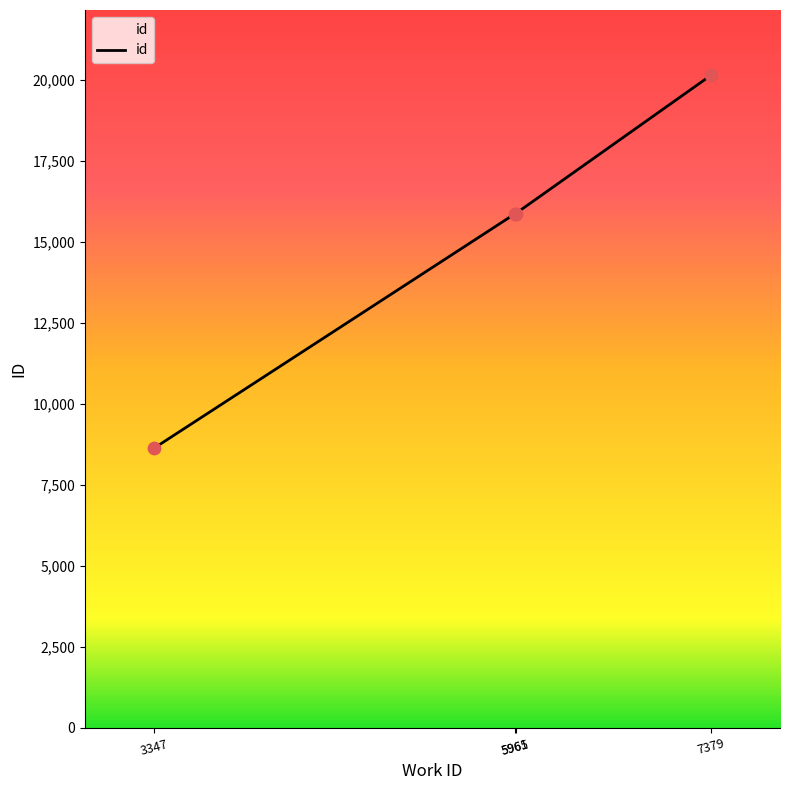

What is the ratio of the value at 5961 to the value at 7379?

0.8